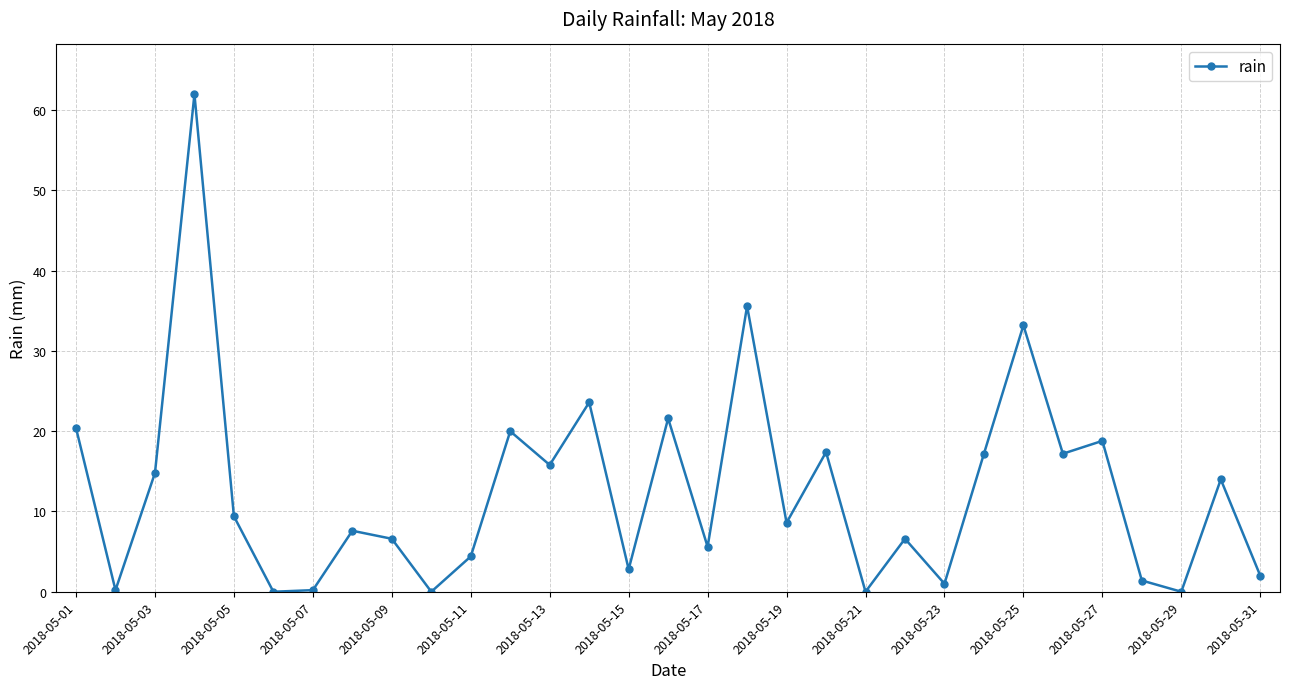

What is the maximum value shown in the chart?

62.0